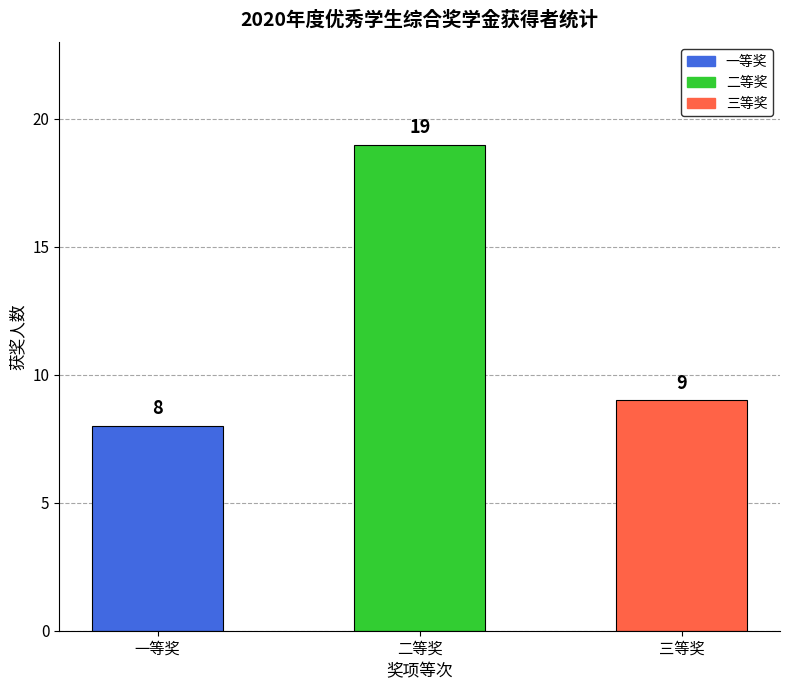

Does the chart contain stacked bars?

No